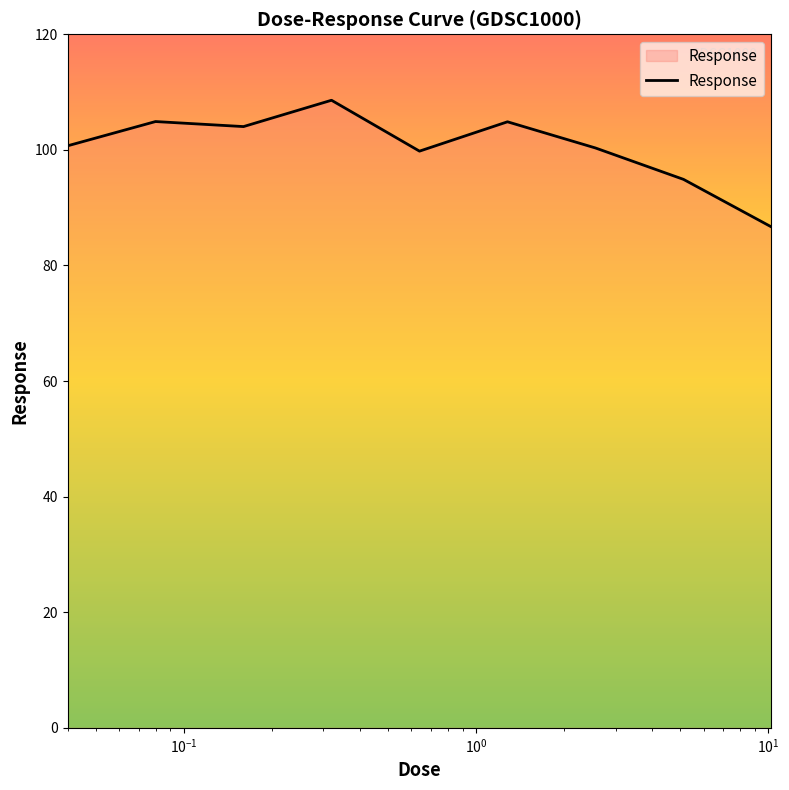

True or false: the data has more than 0 interior local peaks.

True